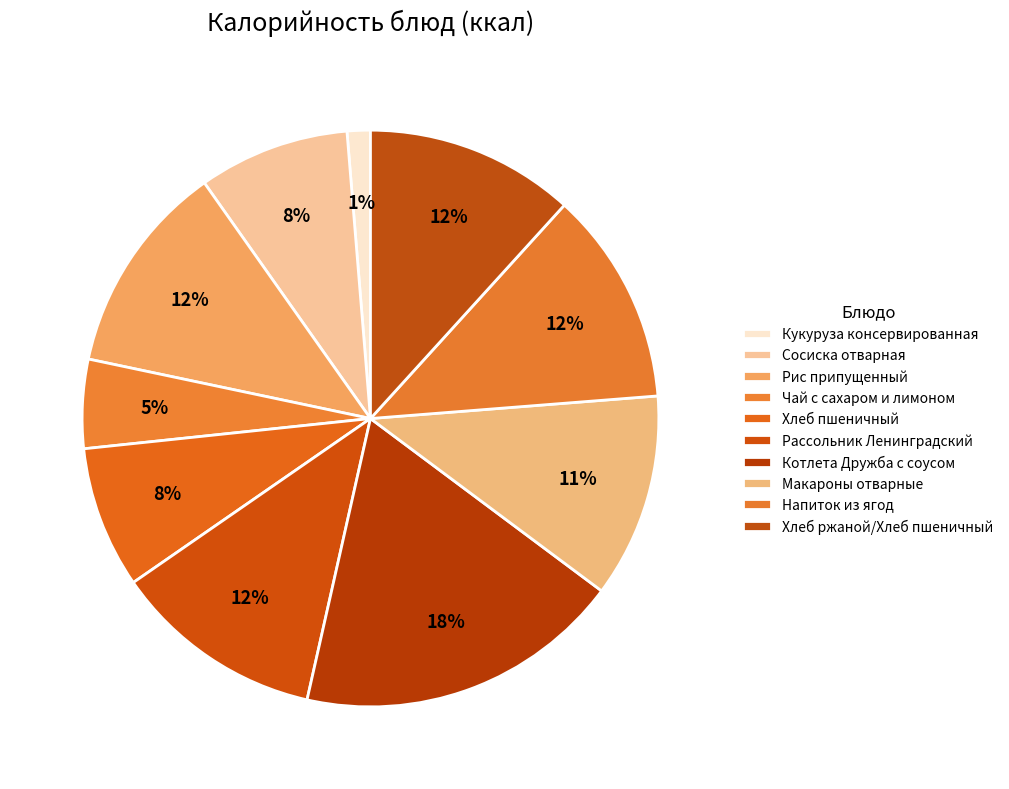

What is the change in value from Сосиска отварная to Рассольник Ленинградский?

+39.6